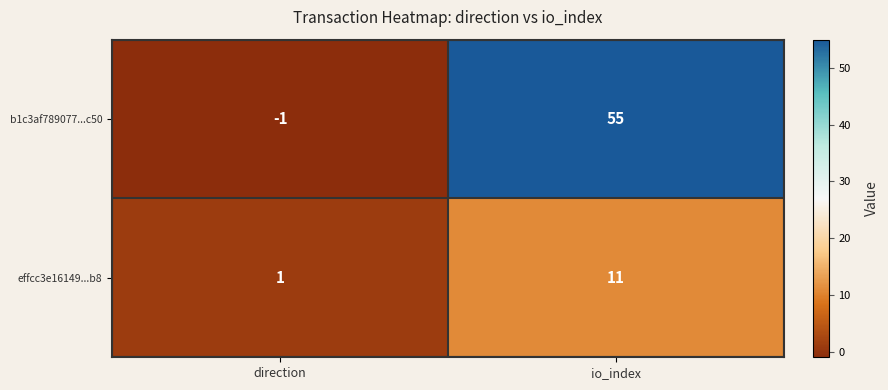

At which label is b1c3af789077...c50 closest to 27?

direction